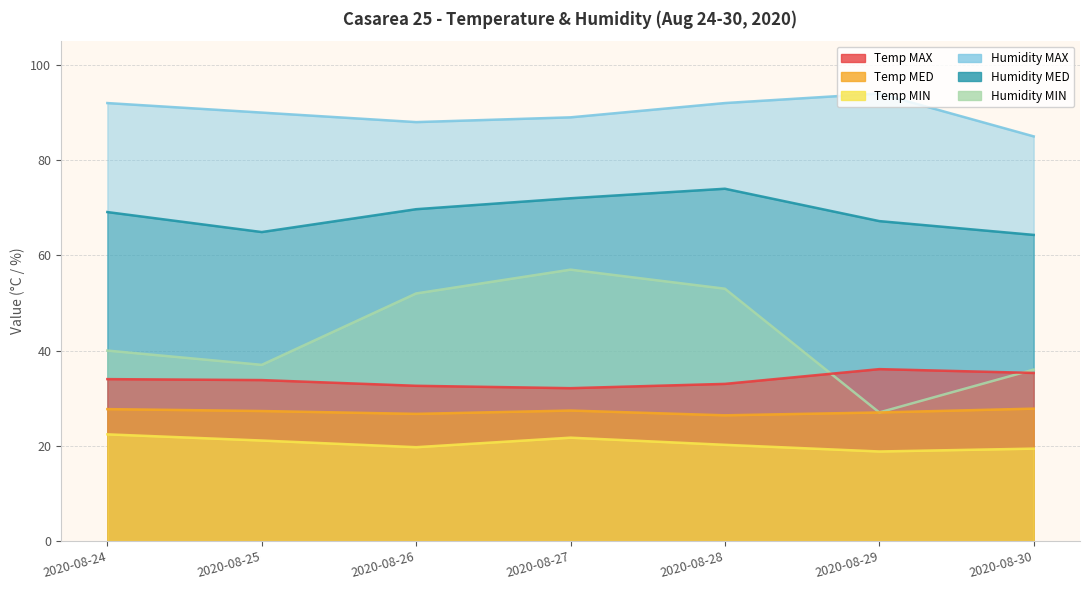

What is the value of the Temp MIN point at the 6th from the left?

18.8